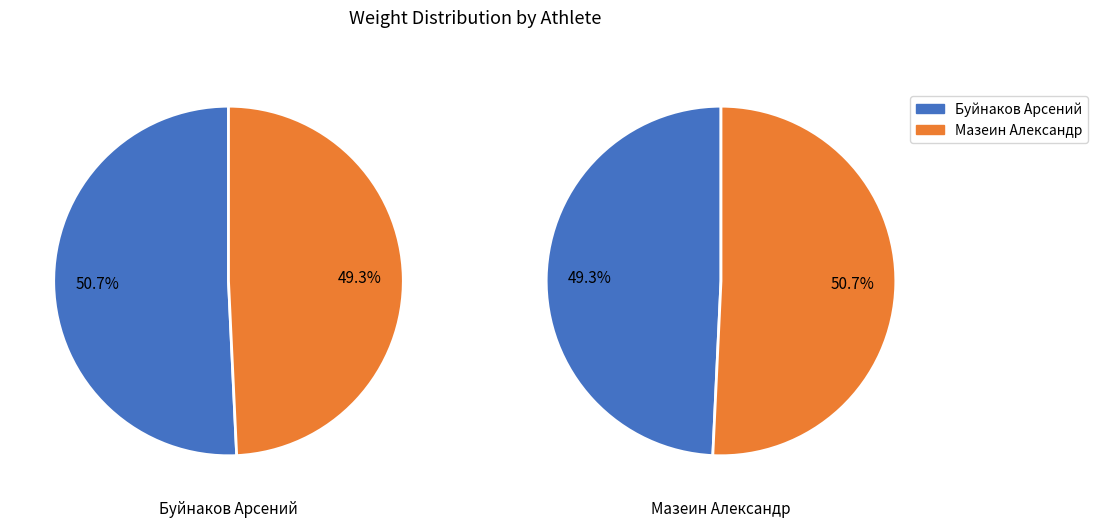

How many slices are in this pie chart?

2